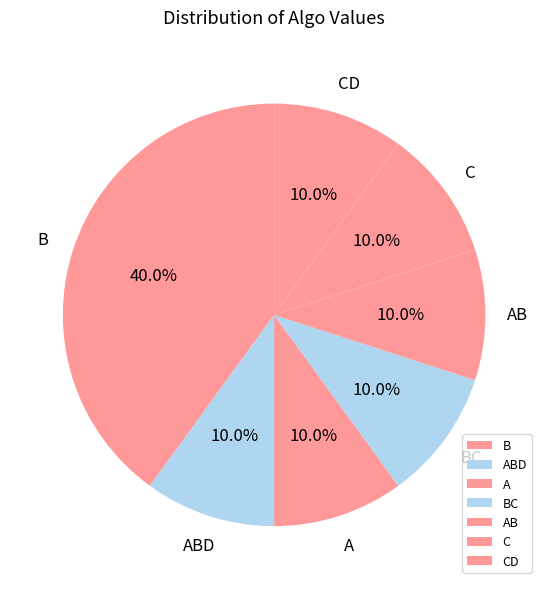

What percentage is the AB slice, to the nearest percent?

10%